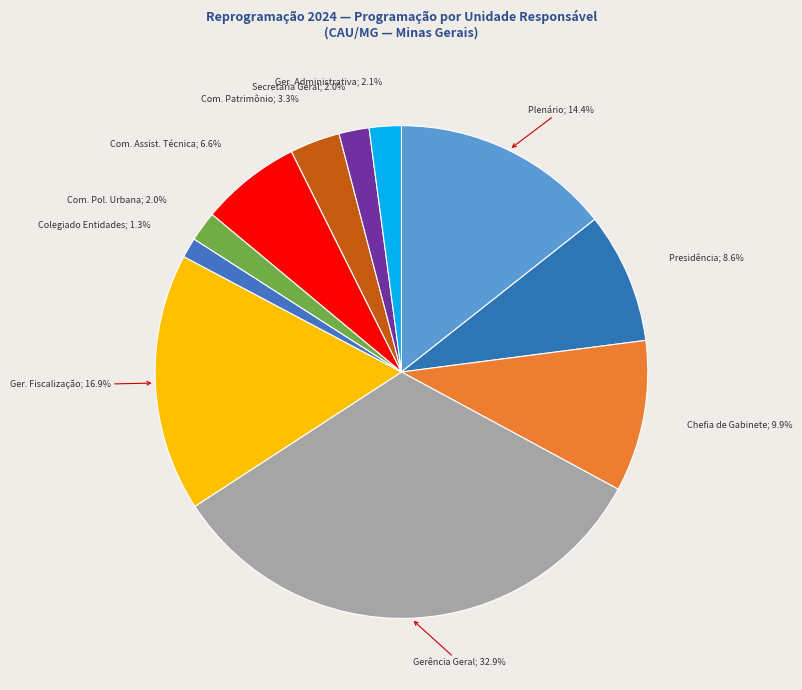

How many slices are in this pie chart?

11